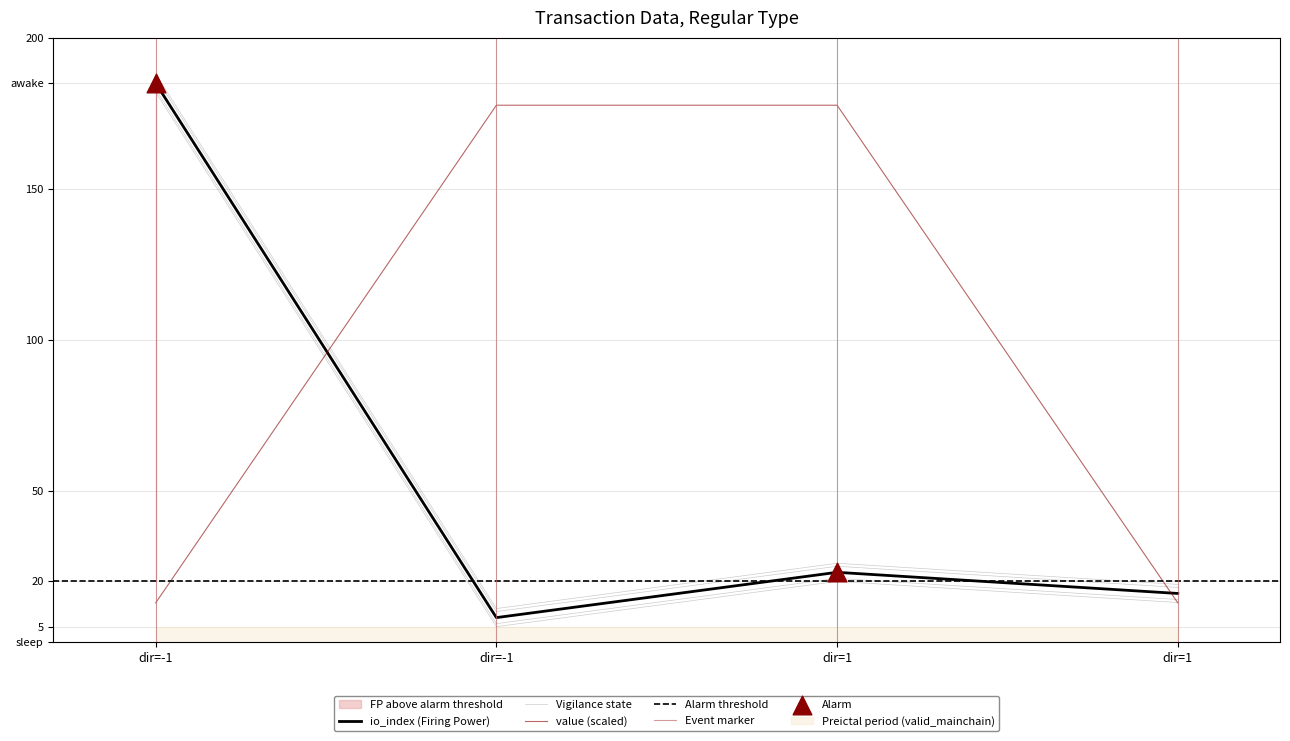

Which series reaches the minimum Y coordinate?

io_index